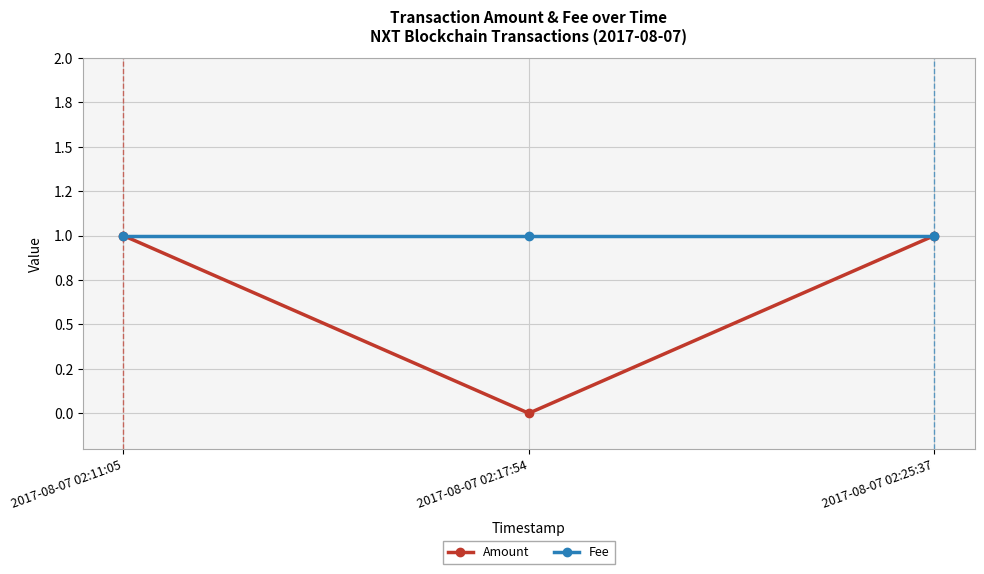

Which series has the largest range (max minus min)?

Amount